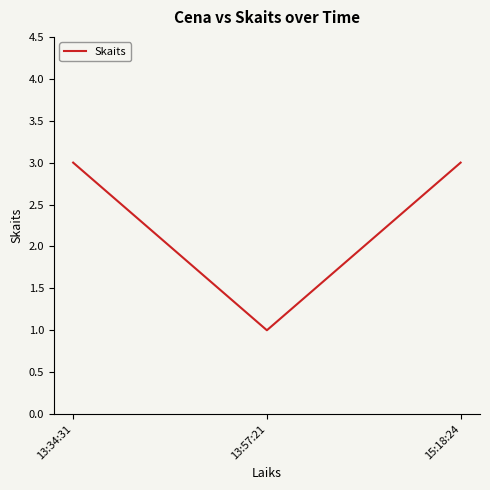

Does the chart have visible grid lines?

No